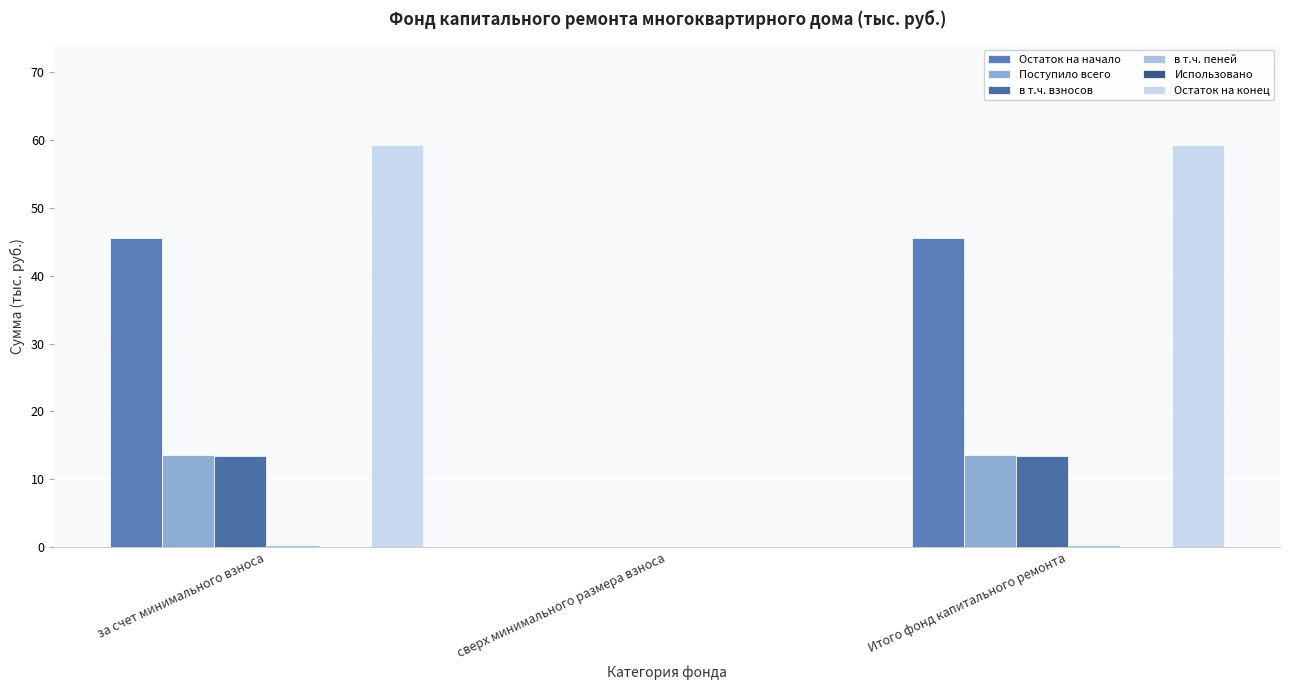

What is the value of the в т.ч. взносов bar at the 3rd from the left?

13.4